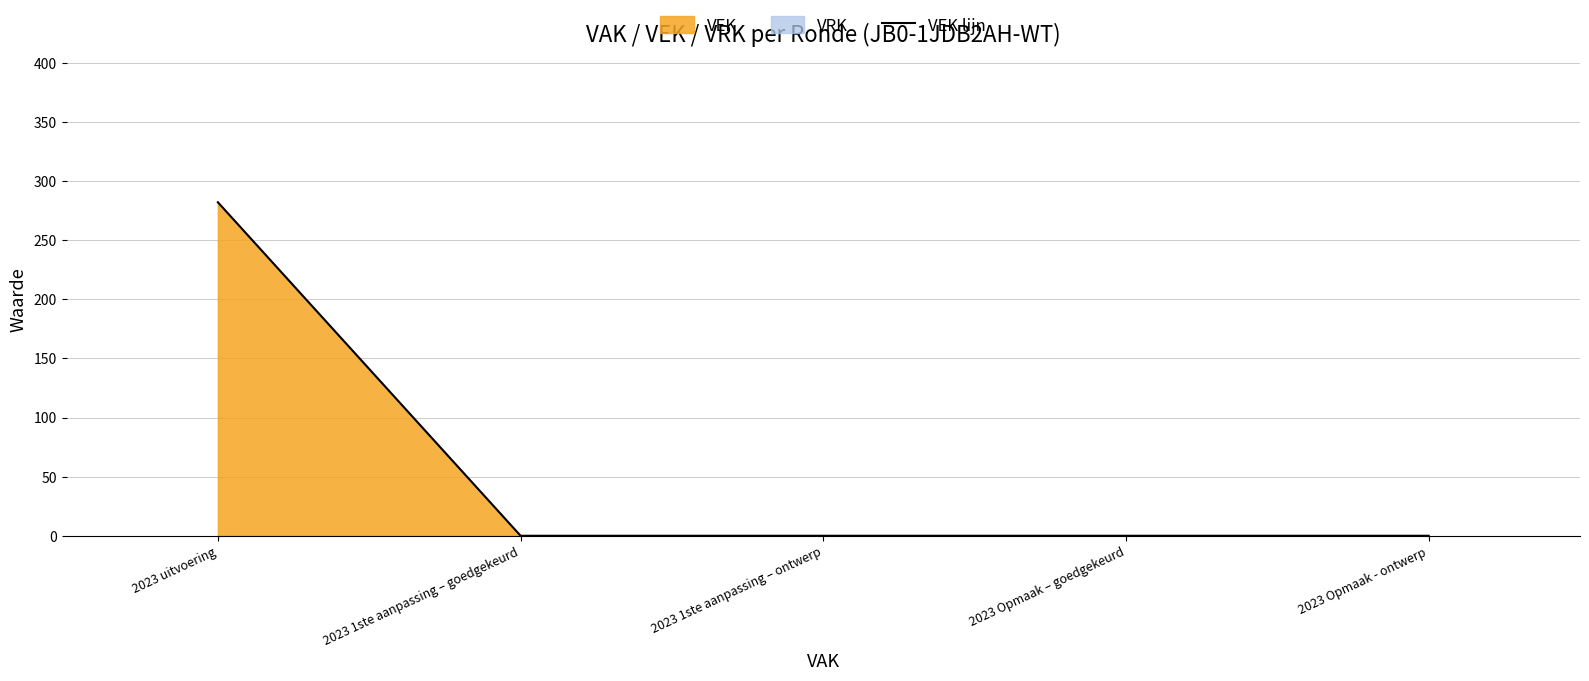

List the labels in order of value, smallest first.

2023 1ste aanpassing – goedgekeurd, 2023 1ste aanpassing – ontwerp, 2023 Opmaak – goedgekeurd, 2023 Opmaak - ontwerp, 2023 uitvoering